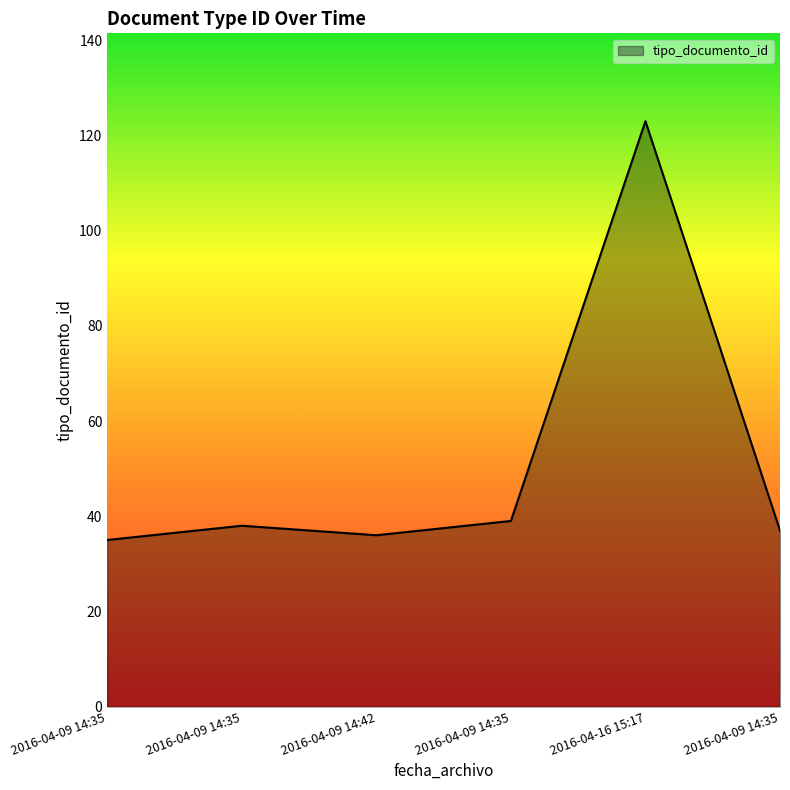

Where is the data nearest to the value 79?

2016-04-09 14:35